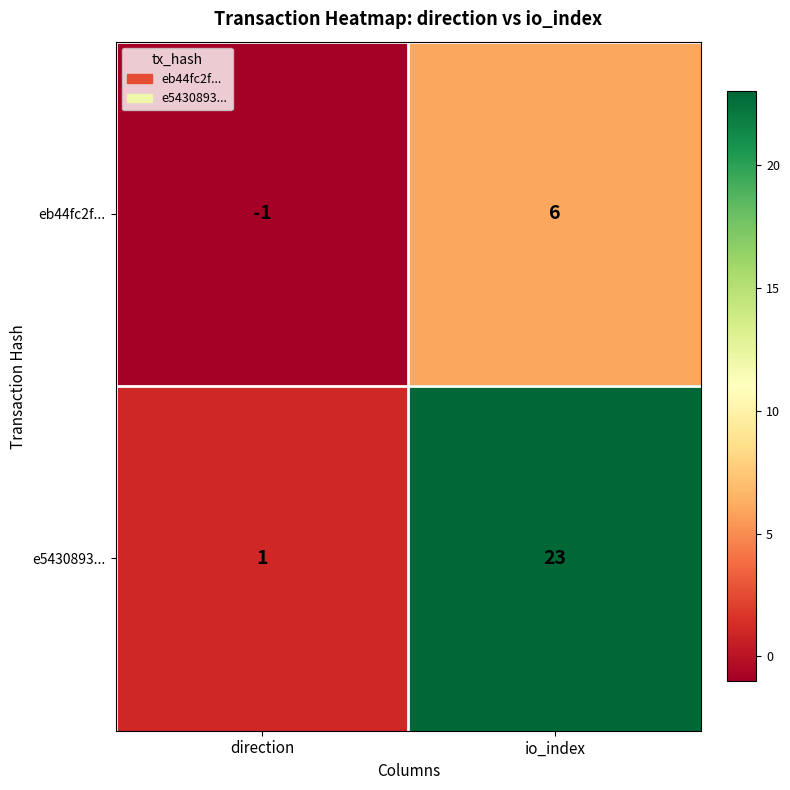

Which series has the largest total across all categories?

e5430893...